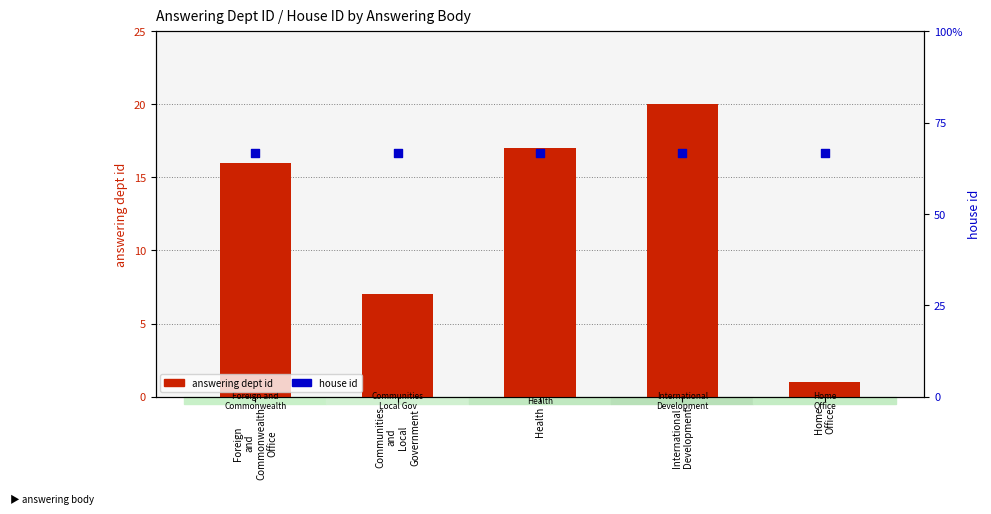

What is the total value across all series at Home
Office?

3